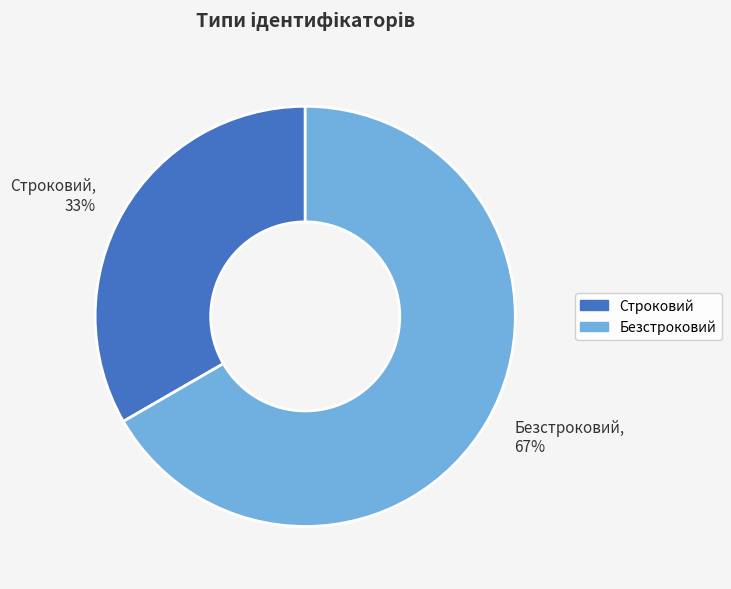

How many slices are in this pie chart?

2